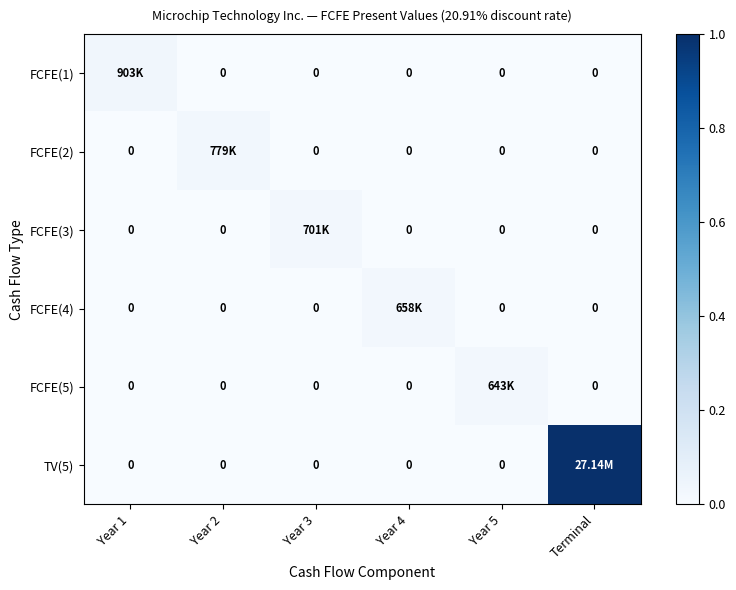

Count the number of categories in the chart.

6